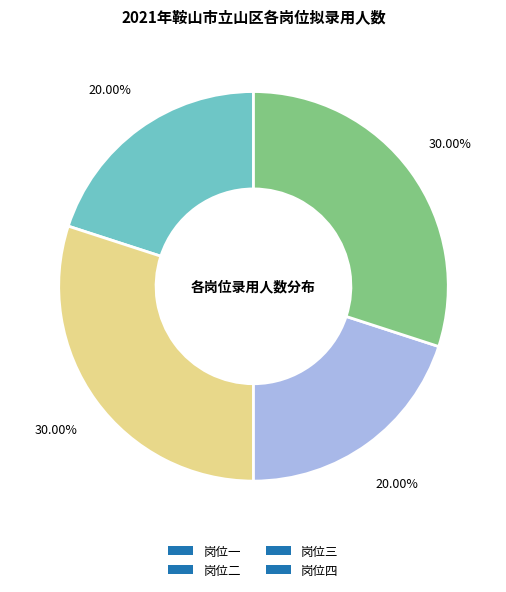

Does 岗位四 represent more than half of the total?

No